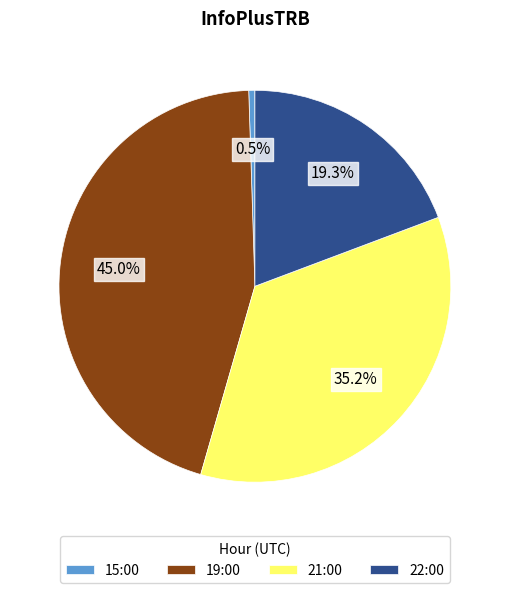

True or false: 15:00 accounts for 8% of the total.

False